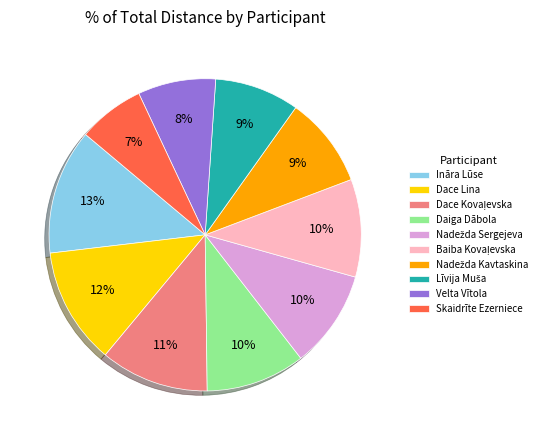

Is there any slice that represents more than half of the pie?

No